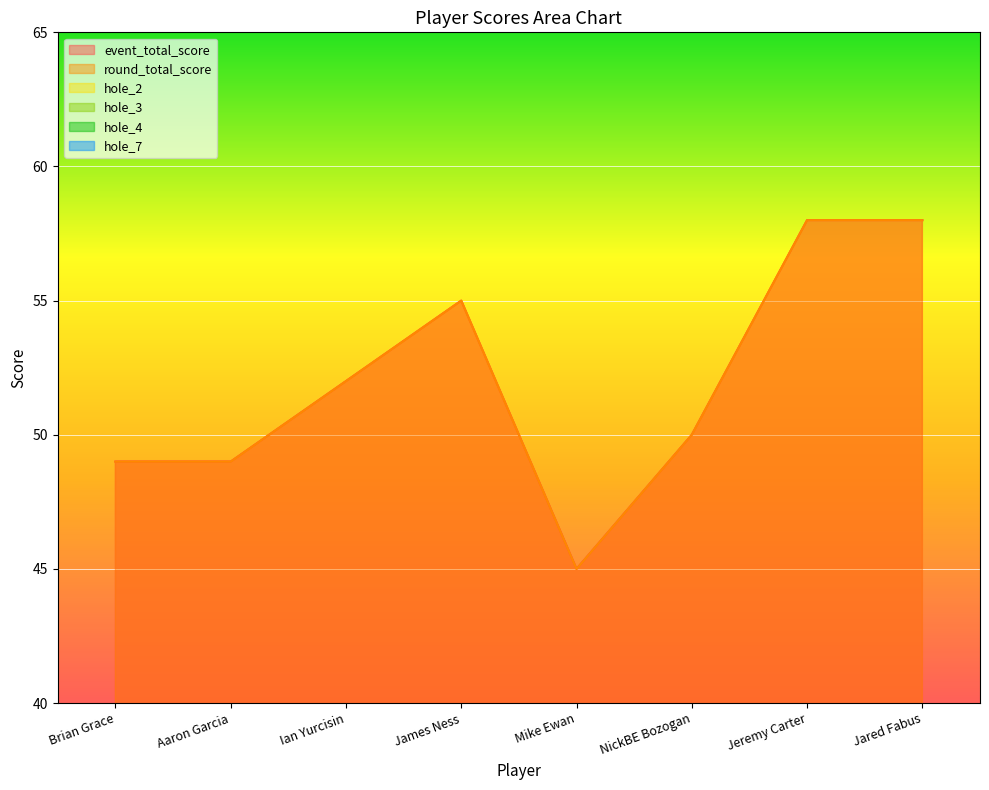

True or false: hole_4 and round_total_score cross at least once.

False